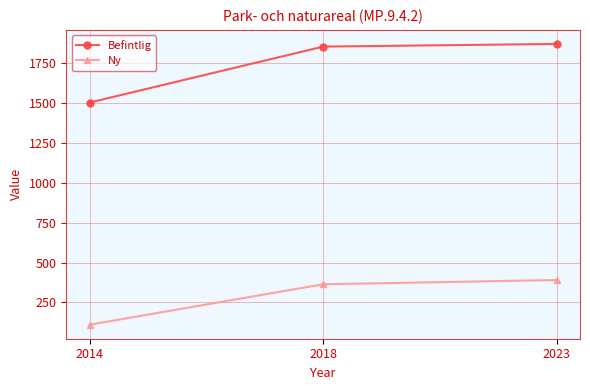

Which series has the widest spread of values?

Befintlig